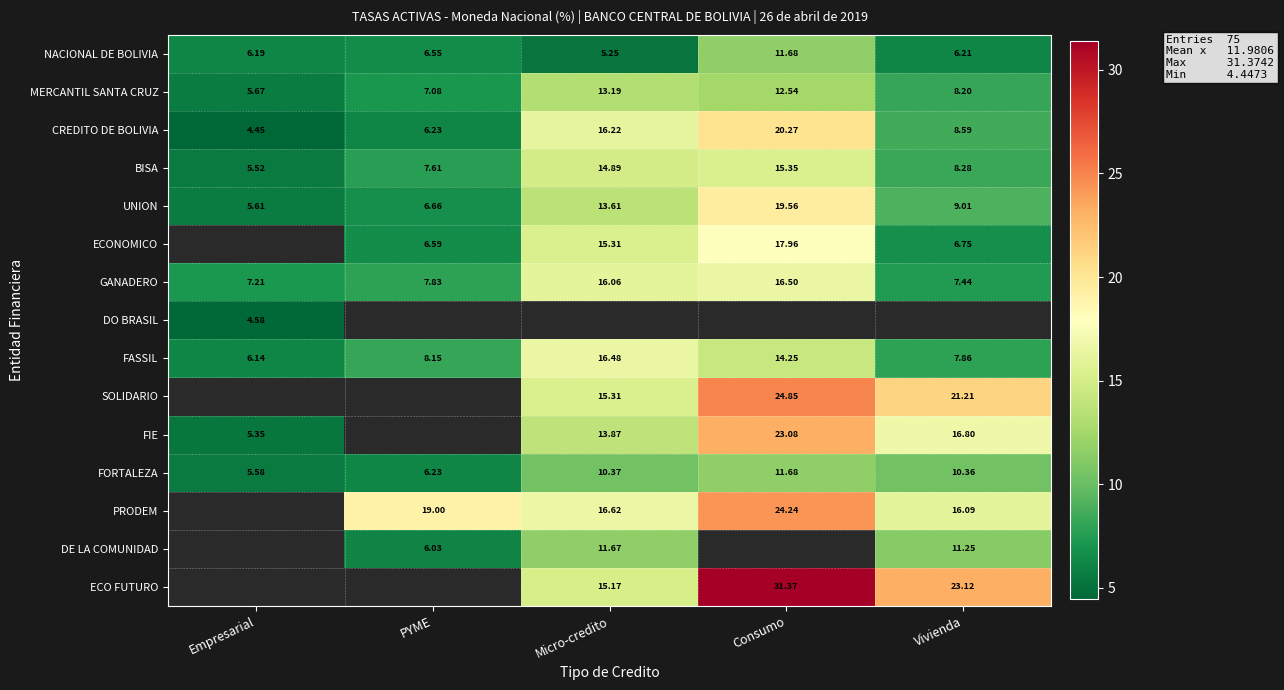

Rank the categories by UNION value from lowest to highest.

Empresarial, PYME, Vivienda, Micro-credito, Consumo